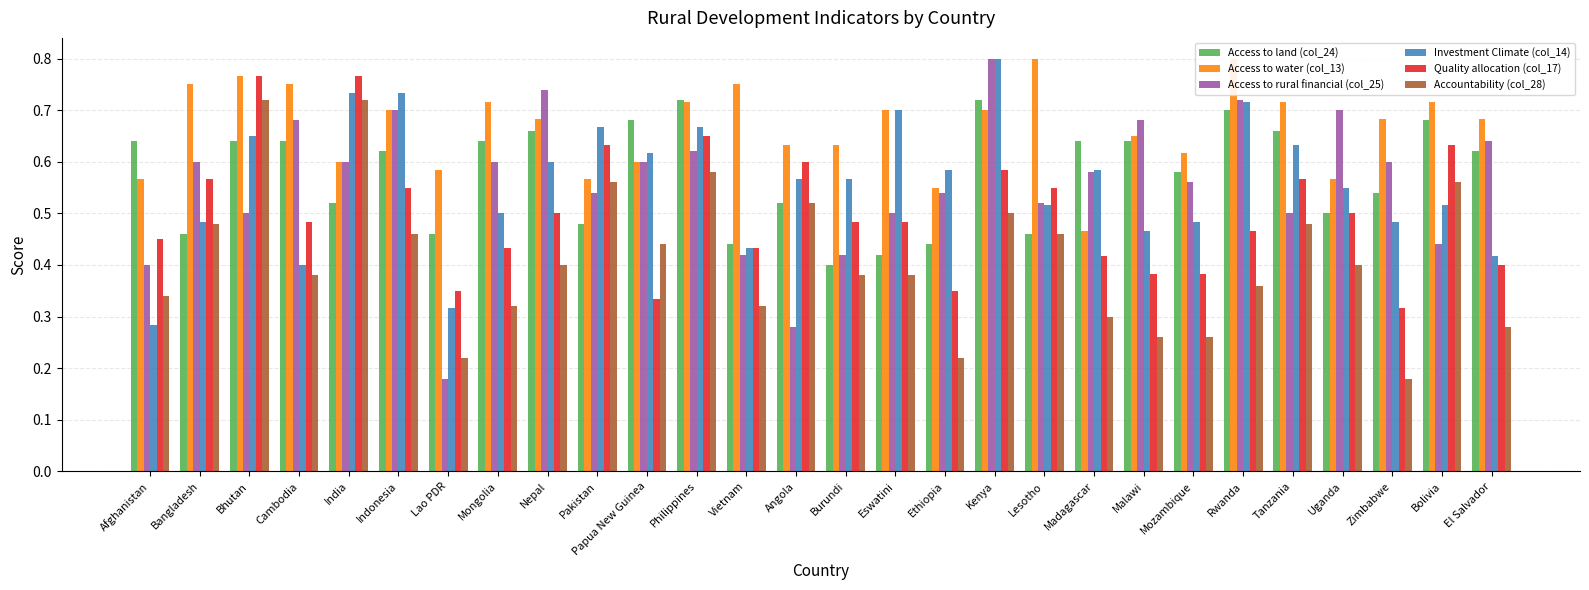

What is the value of the Access to land (col_24) bar at the 9th from the left?

0.7